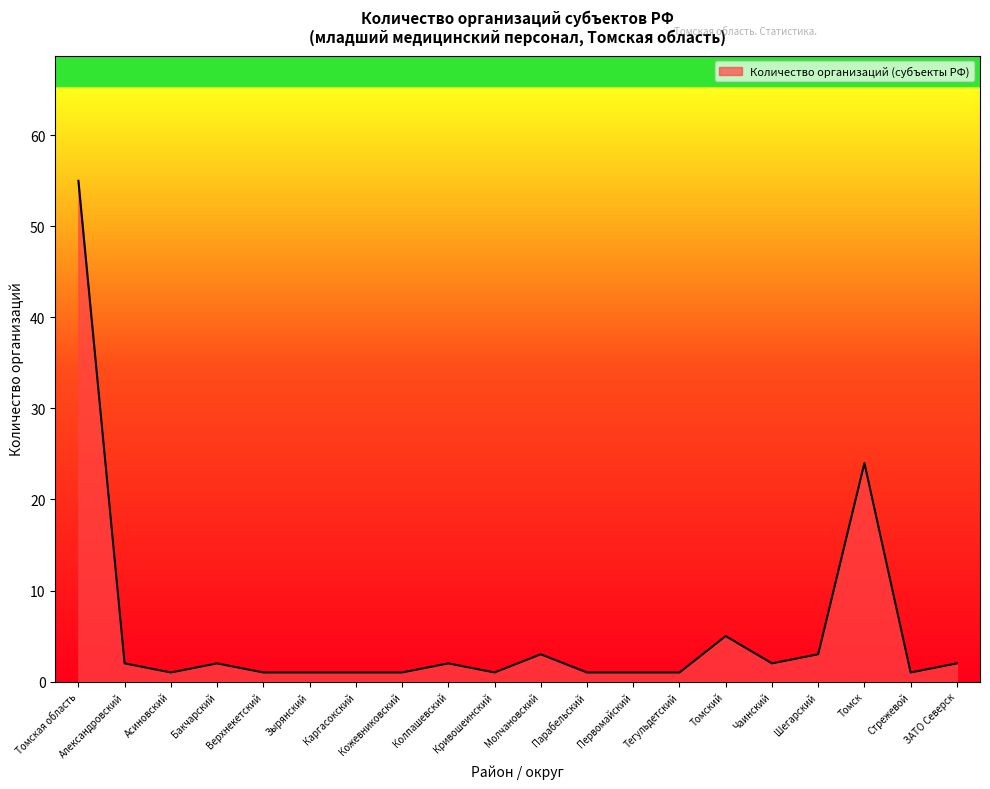

Reading left to right, transcribe all the data shown in this chart.

55	2	1	2	1	1	1	1	2	1	3	1	1	1	5	2	3	24	1	2